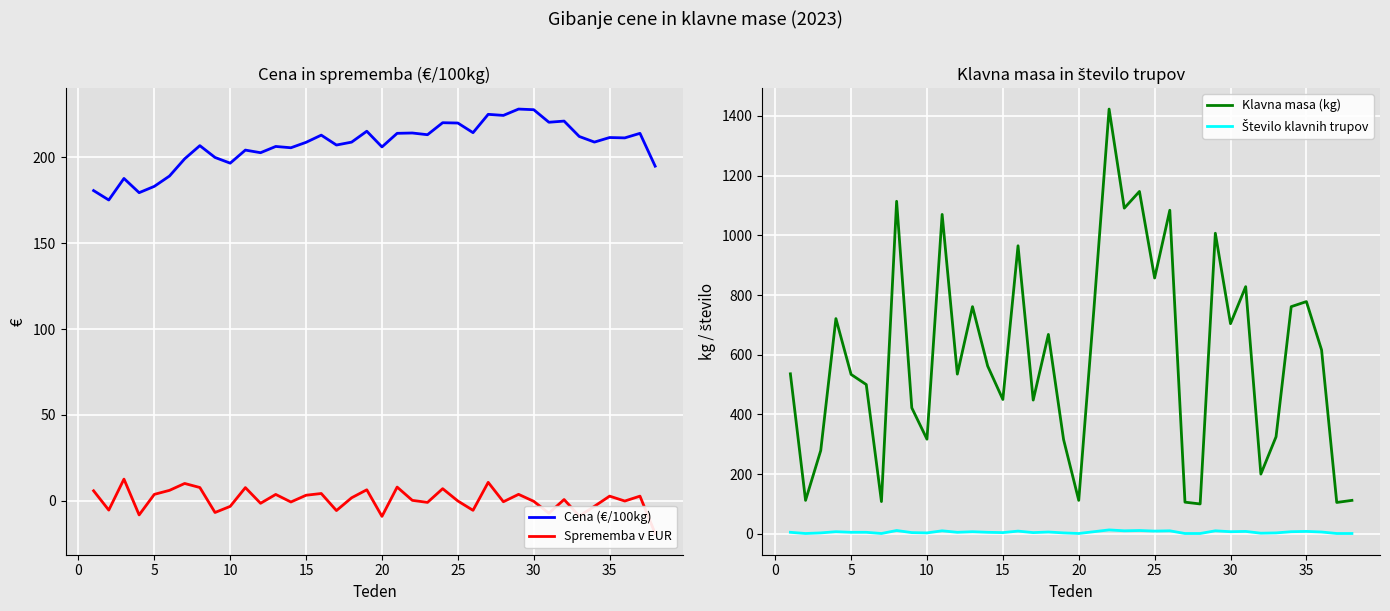

The value of Klavna masa (kg) at 30 is 165. True or false?

False